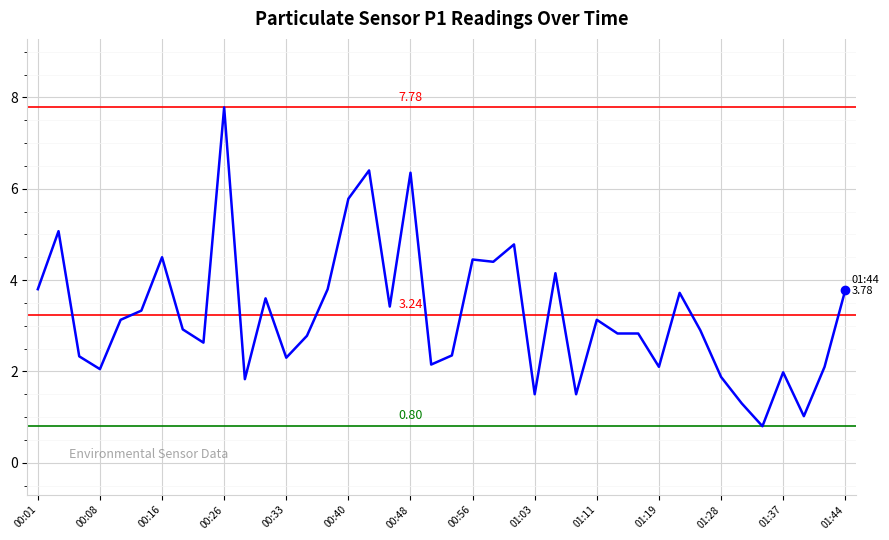

At which category does the data reach its first local valley?

00:08